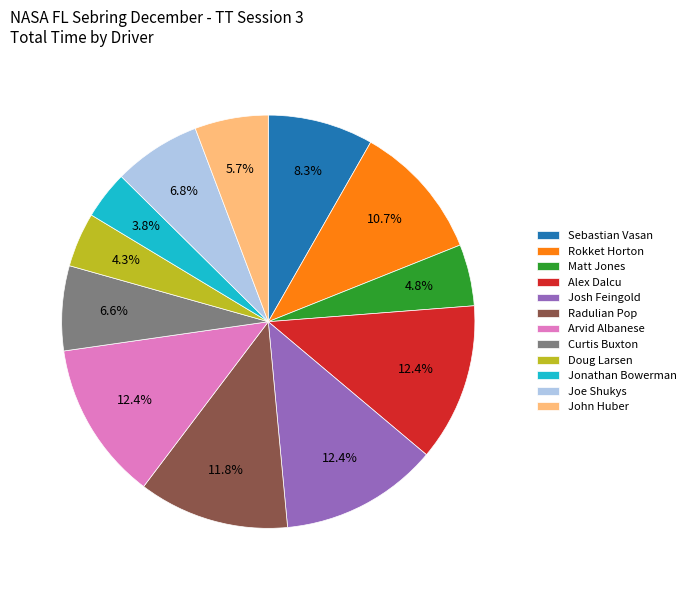

To the nearest percent, what is the difference between the largest and smallest slice percentages?

9%